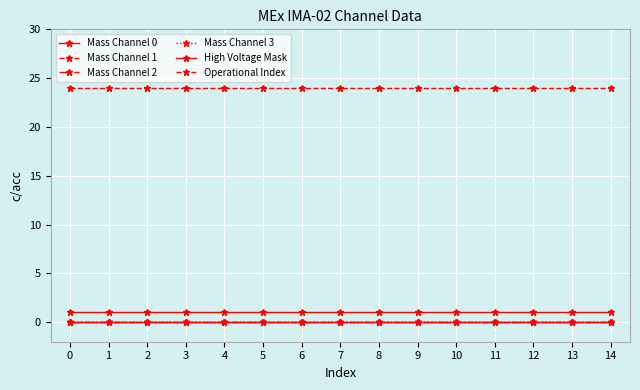

Which series changed the most between 10 and 13?

Mass Channel 0